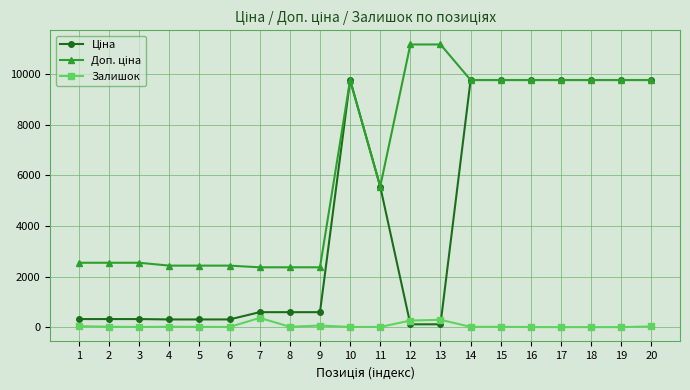

What is the greatest value displayed?

11182.0